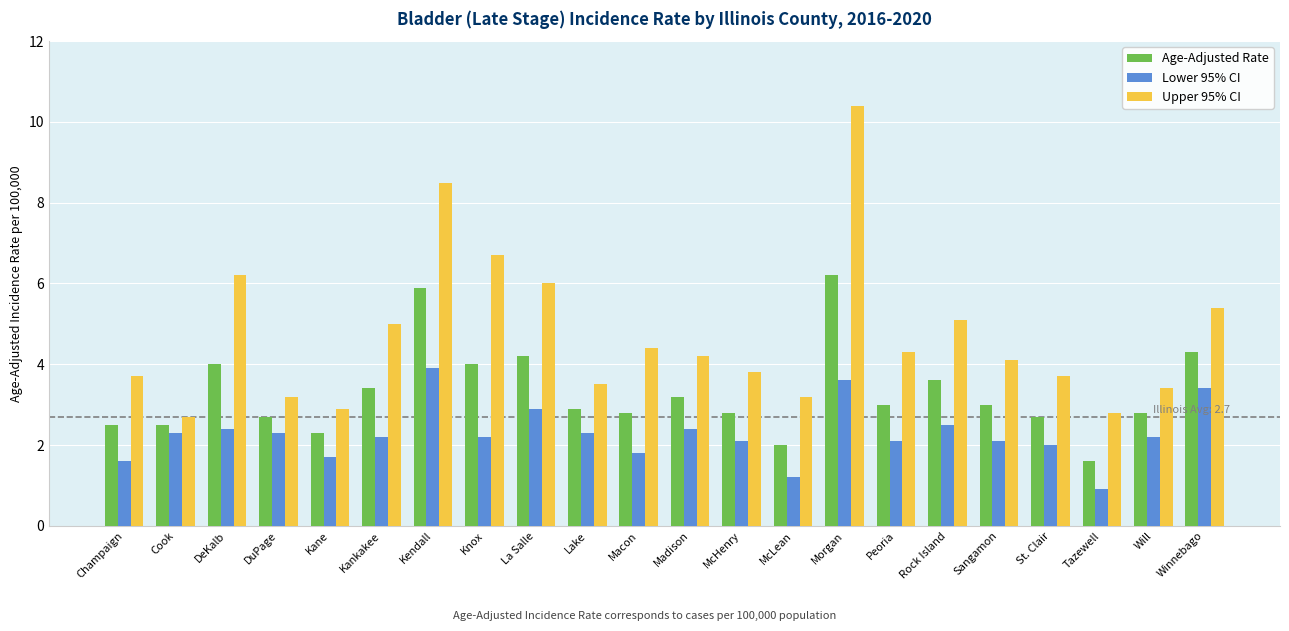

Rank the series by their average value, from lowest to highest.

Lower 95% CI, Age-Adjusted Rate, Upper 95% CI